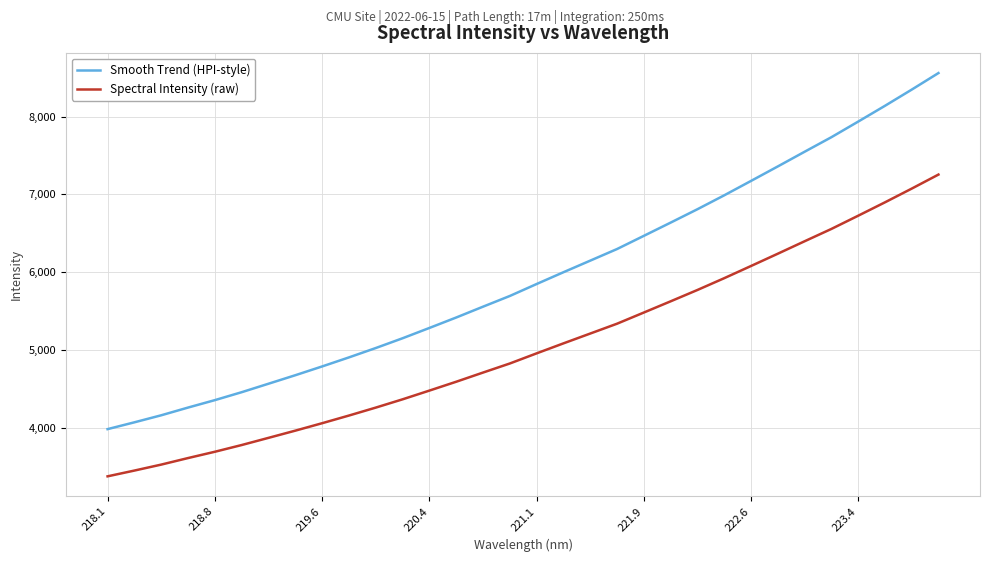

List the series in order of their peak value, highest first.

Smooth Trend (HPI-style), Spectral Intensity (raw)